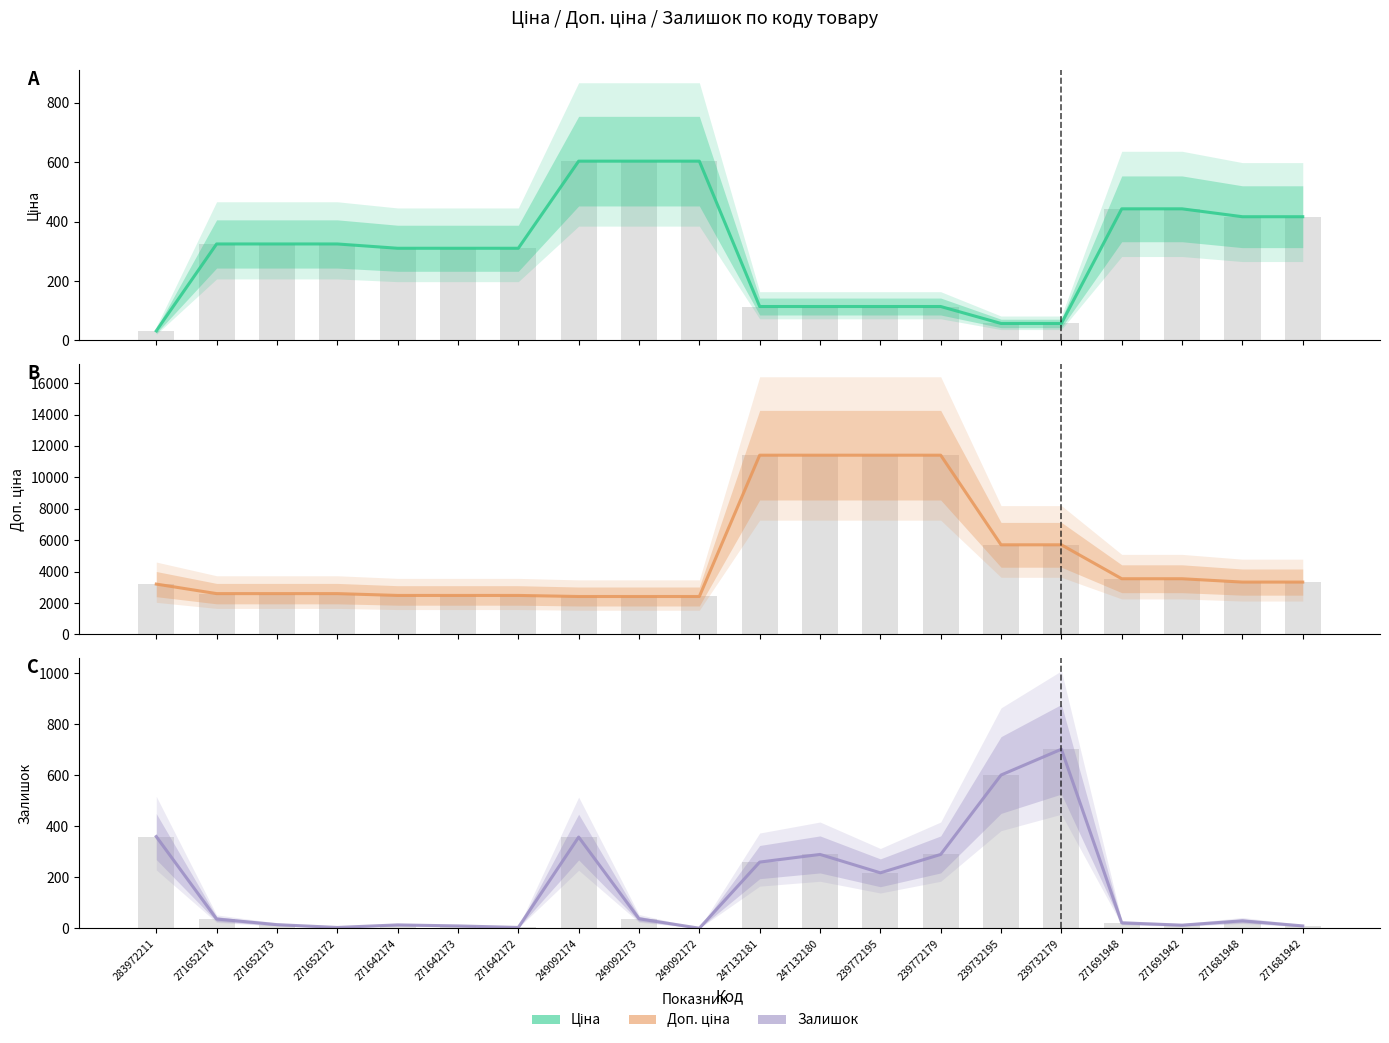

The value of Доп. ціна at 247132181 is 17342.6. True or false?

False